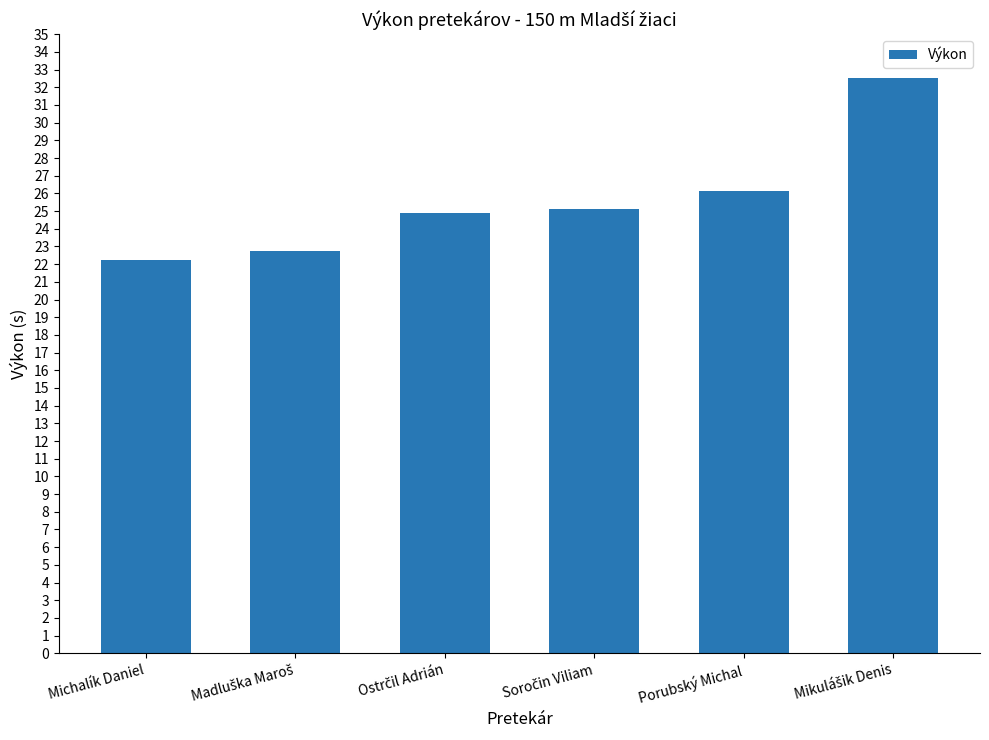

Reading right to left, list all the values displayed in this chart.

32.5	26.1	25.1	24.9	22.8	22.3